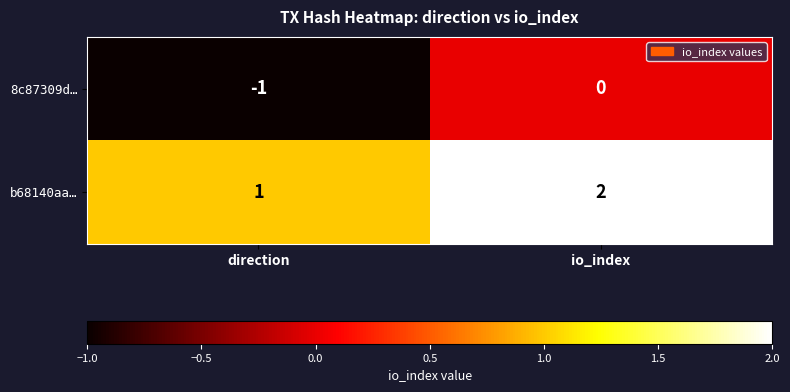

Reading left to right, list all the values displayed in this chart.

8c87309d…: -1	0
b68140aa…: 1	2